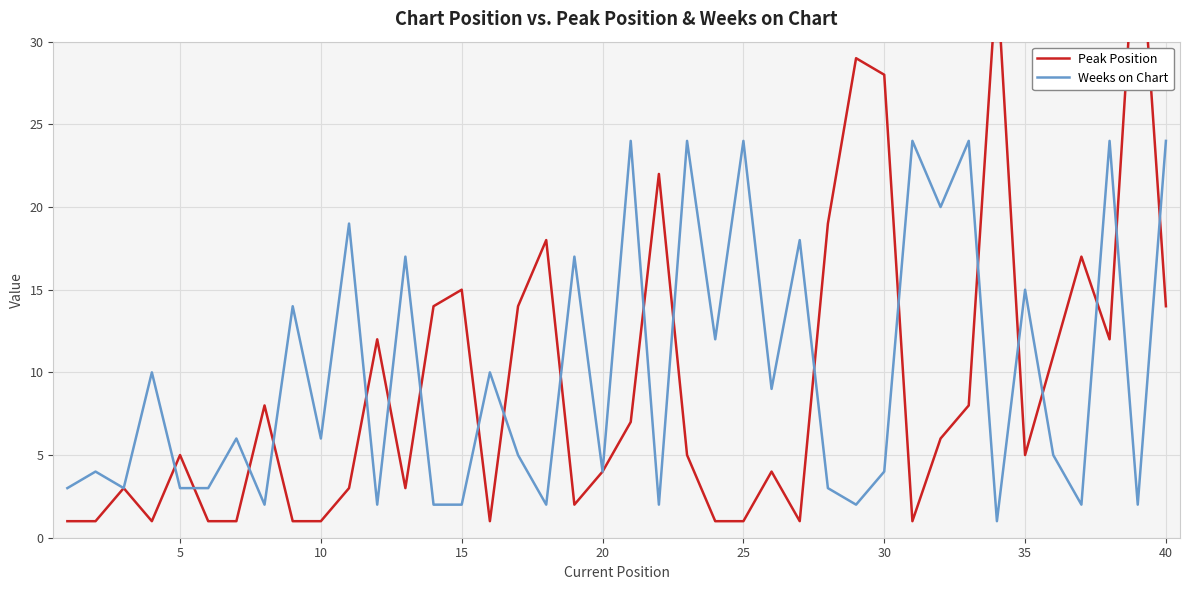

The Weeks on Chart series shows 10 at 22. True or false?

False